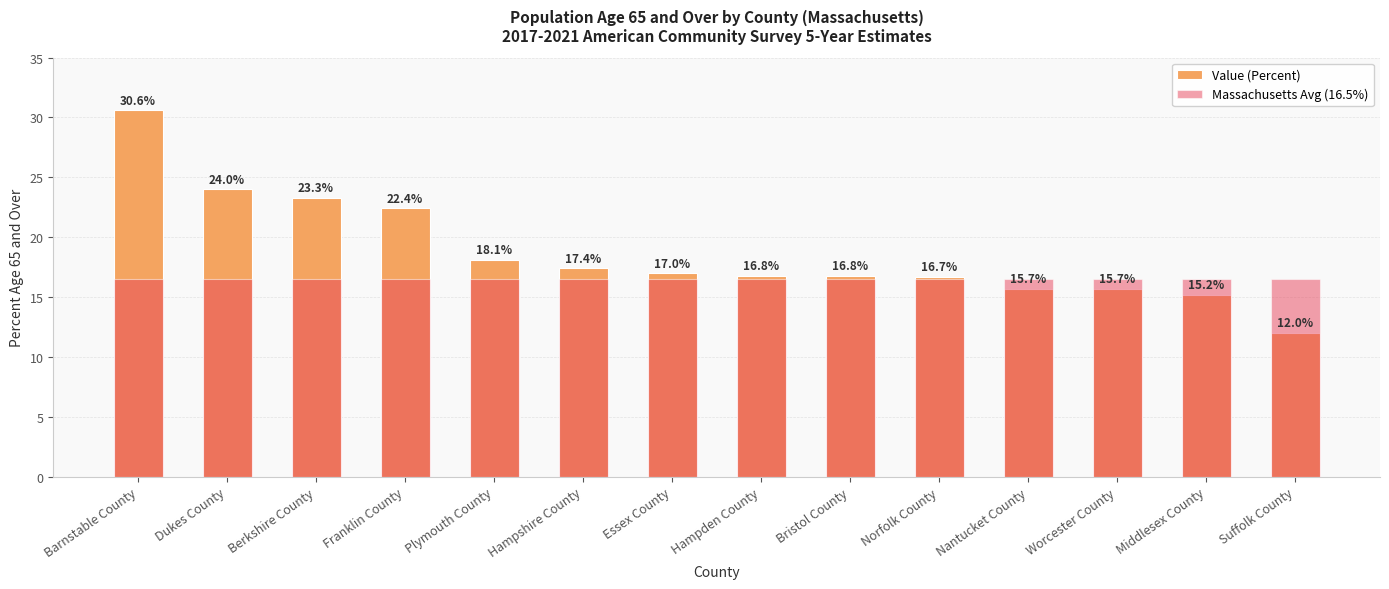

Which series has the largest range (max minus min)?

Value (Percent)